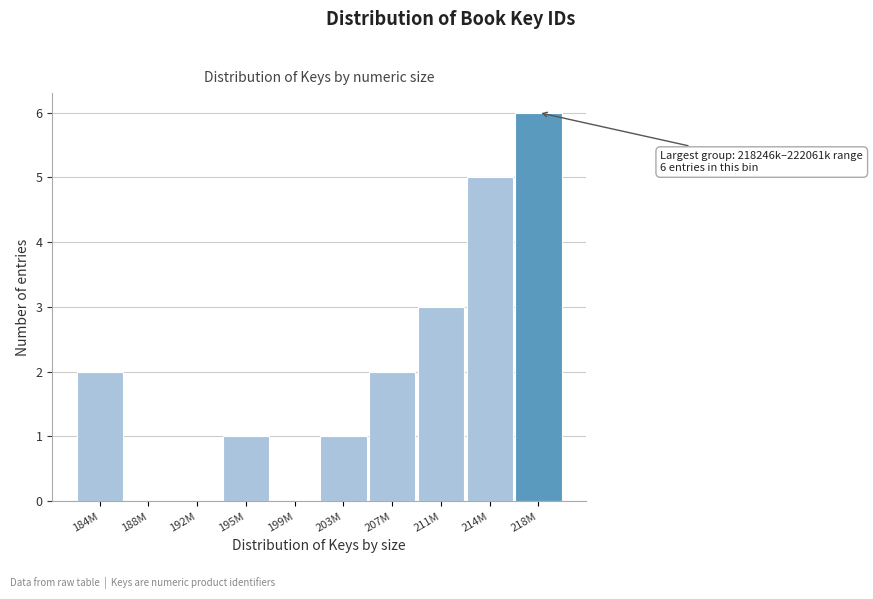

Reading right to left, extract all data points from this chart.

218M=6	214M=5	211M=3	207M=2	203M=1	199M=0	195M=1	192M=0	188M=0	184M=2